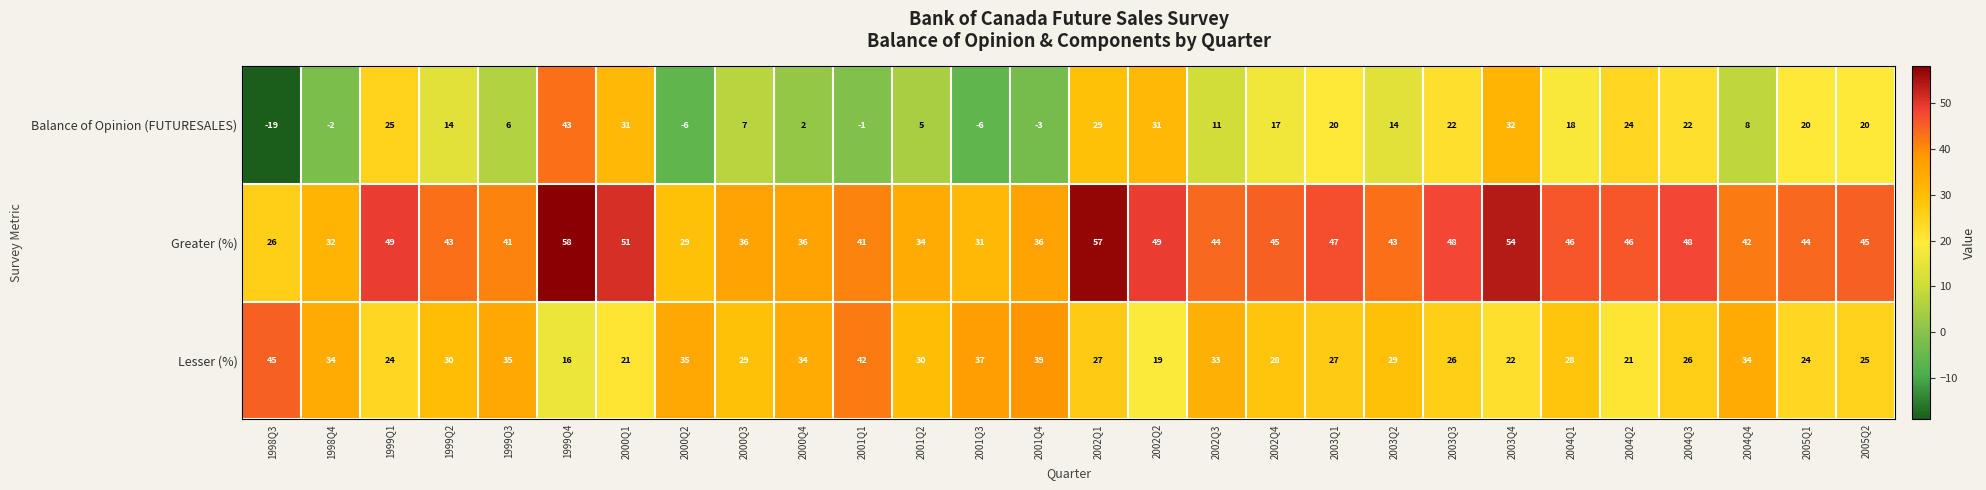

At which label does Balance of Opinion (FUTURESALES) first exceed 17?

1999Q1